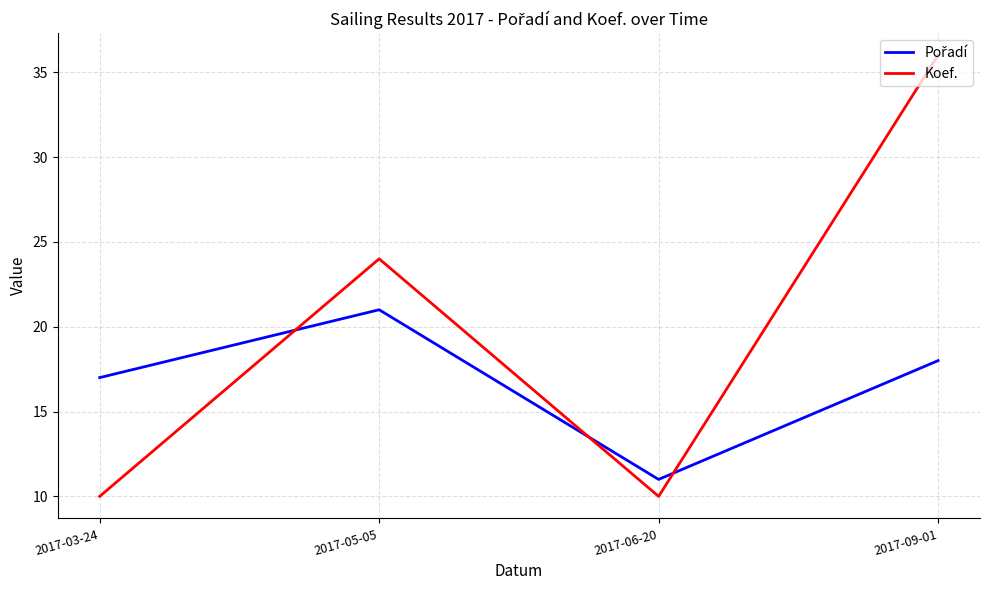

What is the difference between the maximum and second lowest values in the Koef. series?

26